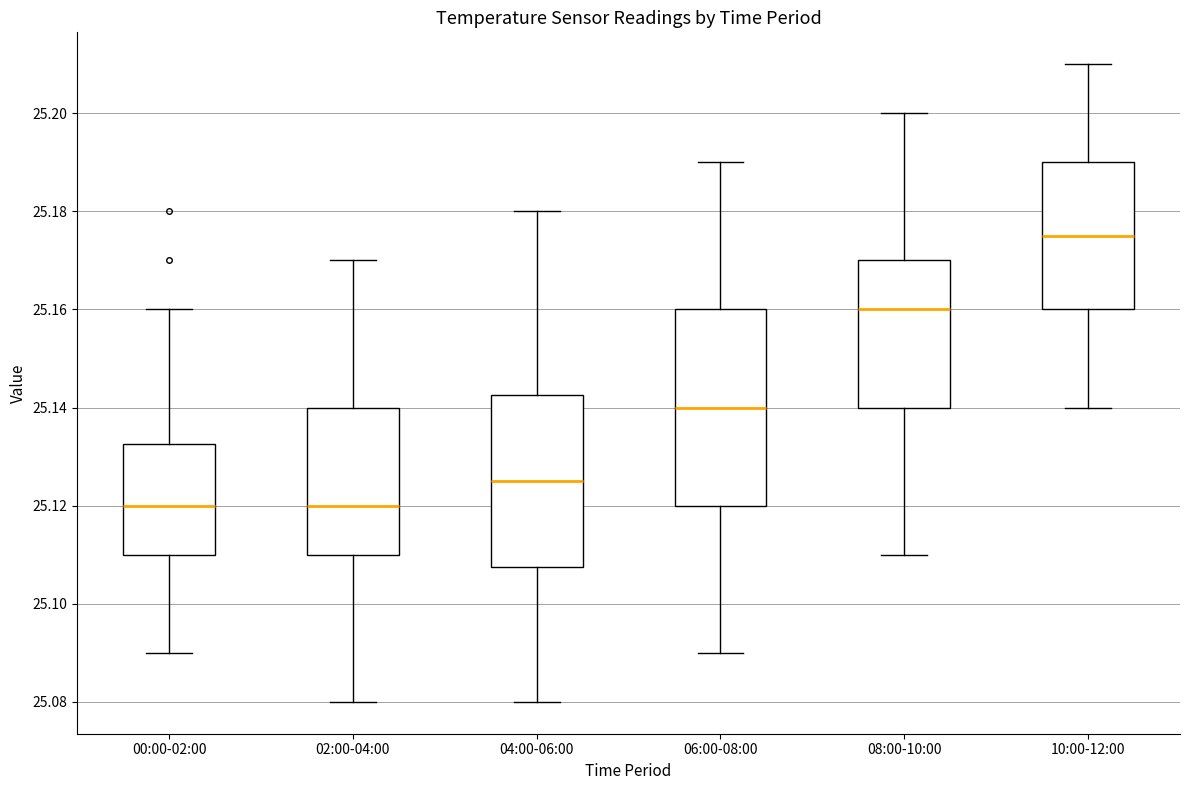

Reading left to right, read every box against the y-axis: the position of its median line, the range the box covers, and the ends of its whiskers. The values are not printed on the chart, so give them approximately, as read against the axis.

00:00-02:00: median 25.120, box 25.110 to 25.132, whiskers 25.090 to 25.160
02:00-04:00: median 25.120, box 25.110 to 25.140, whiskers 25.080 to 25.170
04:00-06:00: median 25.126, box 25.108 to 25.142, whiskers 25.080 to 25.180
06:00-08:00: median 25.140, box 25.120 to 25.160, whiskers 25.090 to 25.190
08:00-10:00: median 25.160, box 25.140 to 25.170, whiskers 25.110 to 25.200
10:00-12:00: median 25.176, box 25.160 to 25.190, whiskers 25.140 to 25.210